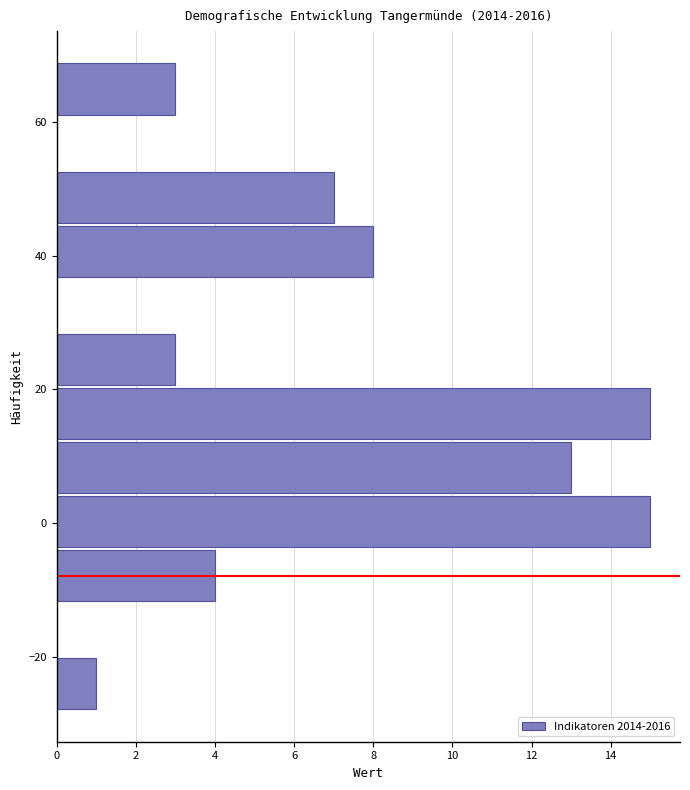

Reading bottom to top, transcribe this chart: for each bar, give the range it covers on the y-axis and its length. Neither the bar edges nor the lengths are printed on the chart, so give them approximately, as read against the axes.

-28 to -20: 1
-20 to -12: 0
-12 to -4: 4
-4 to 4: 15
4 to 12: 13
12 to 20: 15
20 to 28: 3
28 to 36: 0
36 to 44: 8
44 to 52: 7
52 to 62: 0
62 to 70: 3